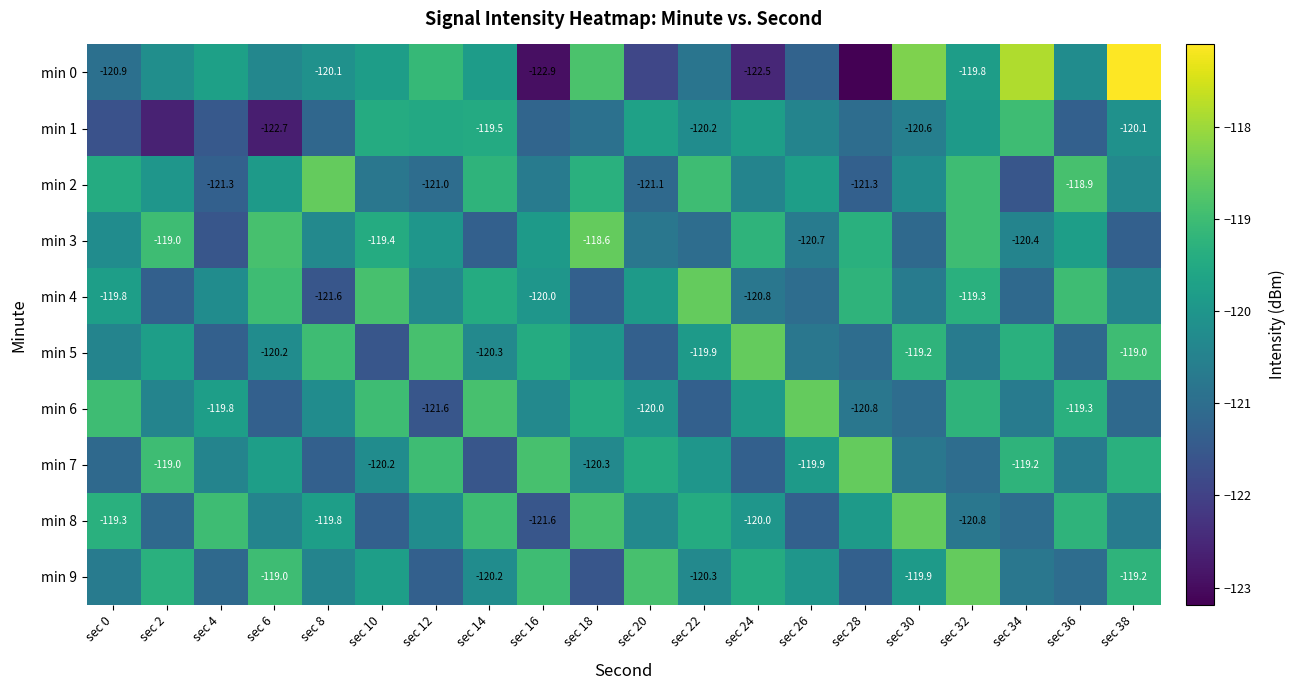

Which has a higher value, sec 2 or sec 12?

sec 12